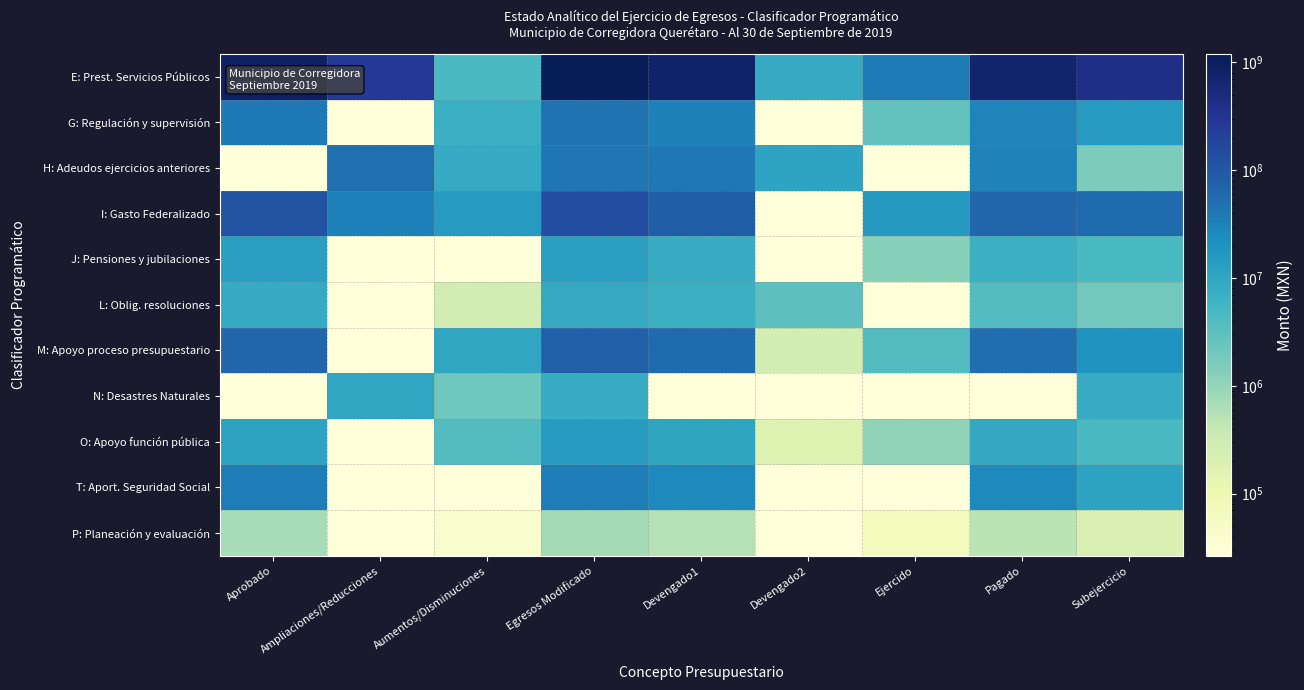

At which category does the chart reach its minimum across all series?

Ampliaciones/Reducciones